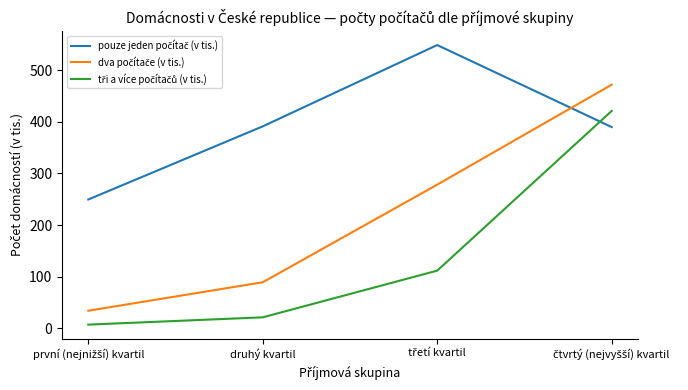

Does the chart have visible grid lines?

No